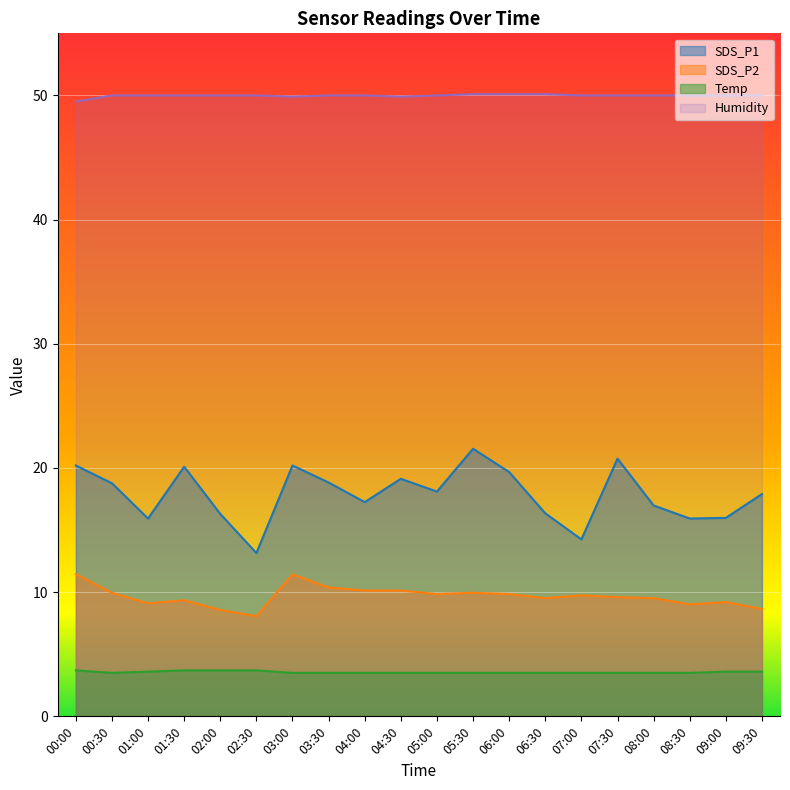

At which label does SDS_P1 first exceed 18?

00:00